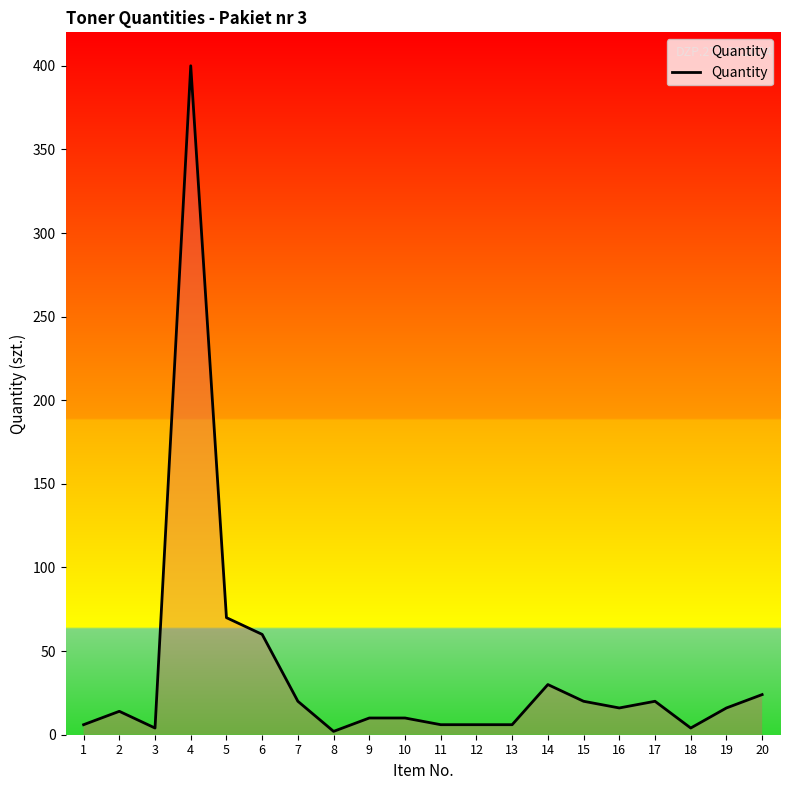

True or false: the data shows 33 at 15.

False